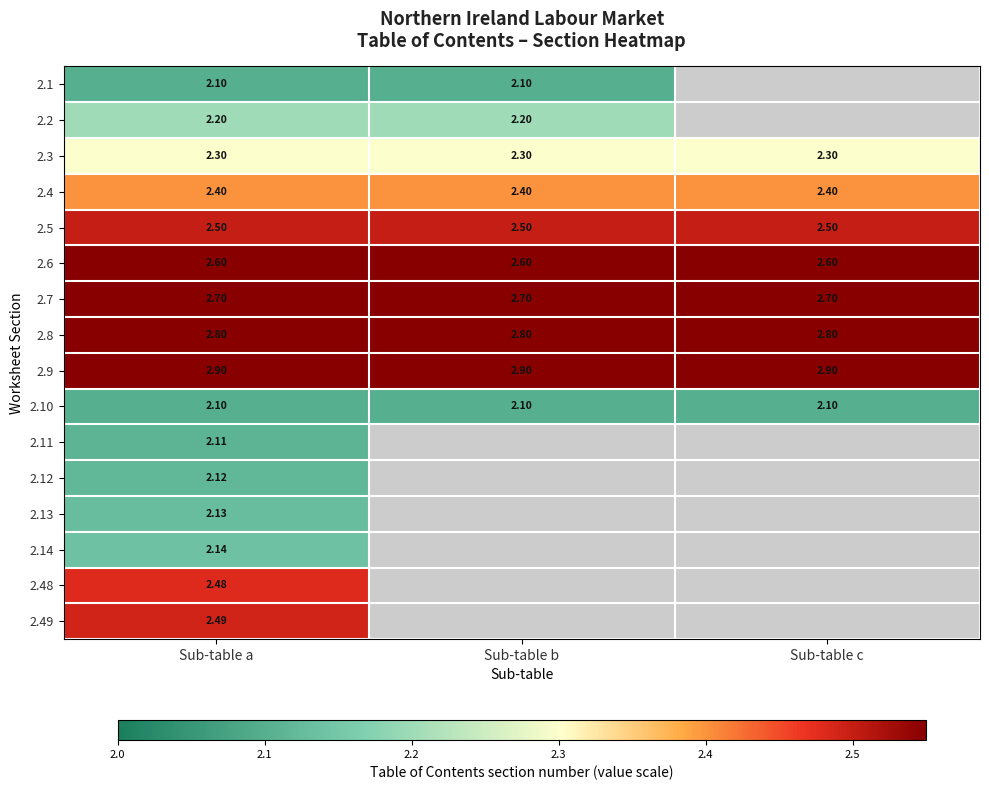

The value of 2.3 at Sub-table a is 0.7. True or false?

False